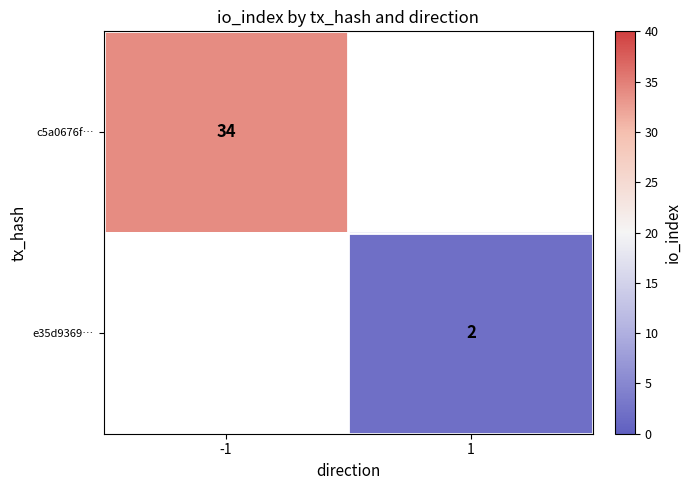

Which label corresponds to the largest value in the chart?

-1